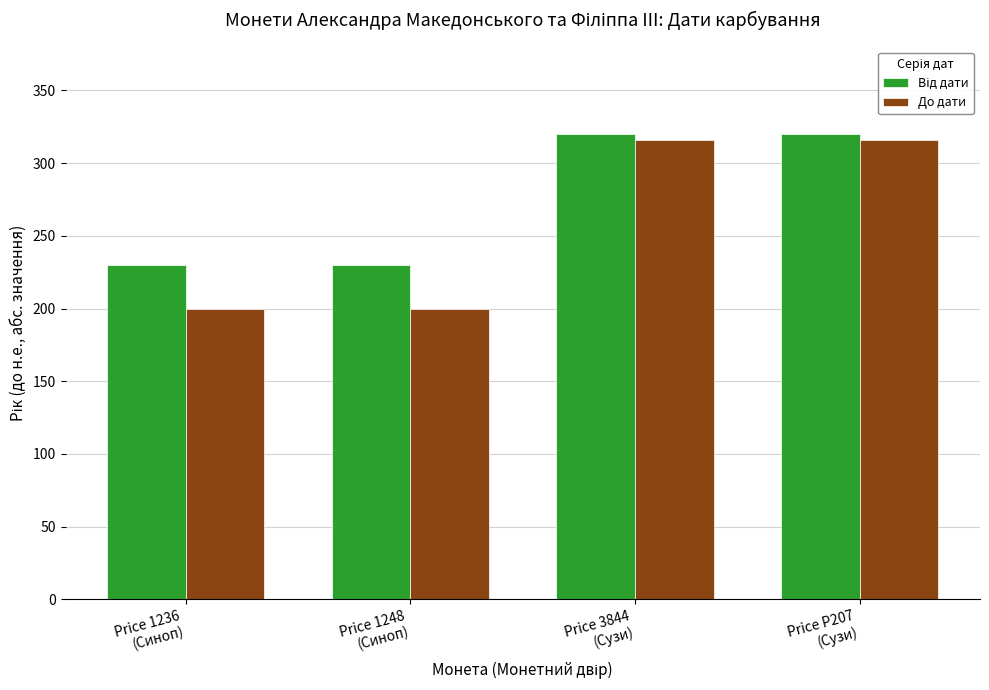

Which series has the widest spread of values?

До дати